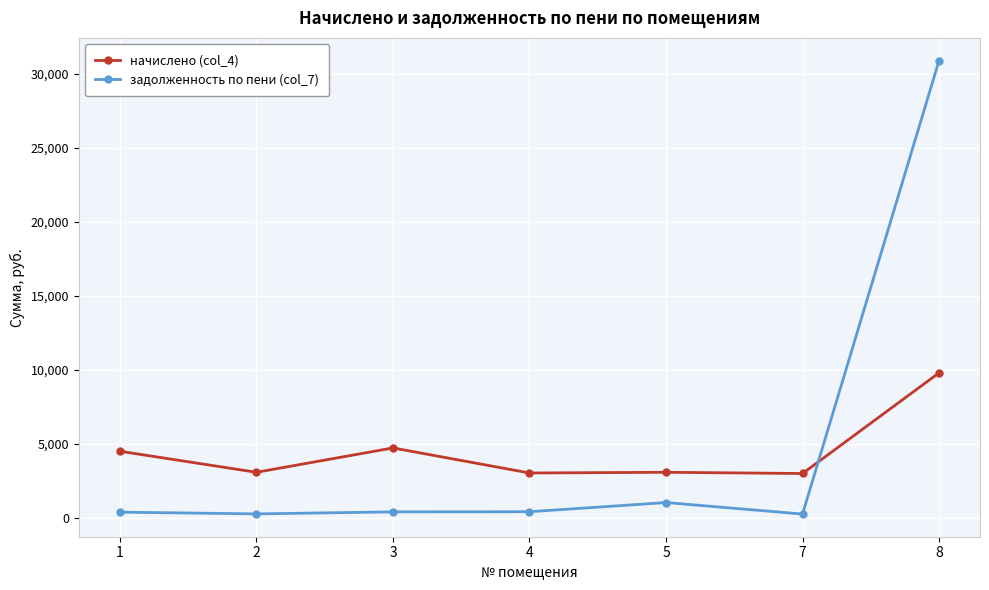

At which label does начислено (col_4) first exceed 3068?

1